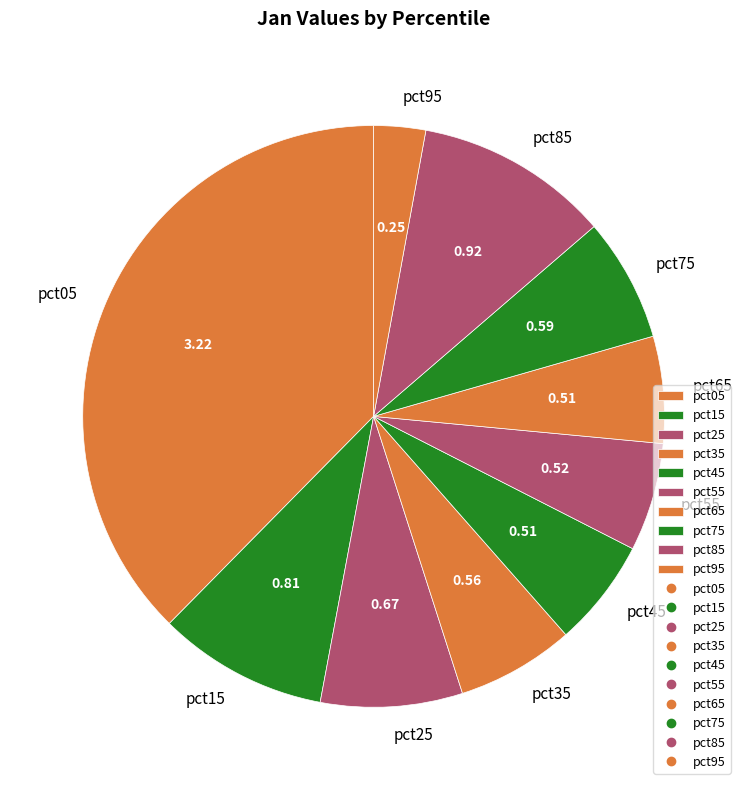

Is there a majority slice in this chart?

No